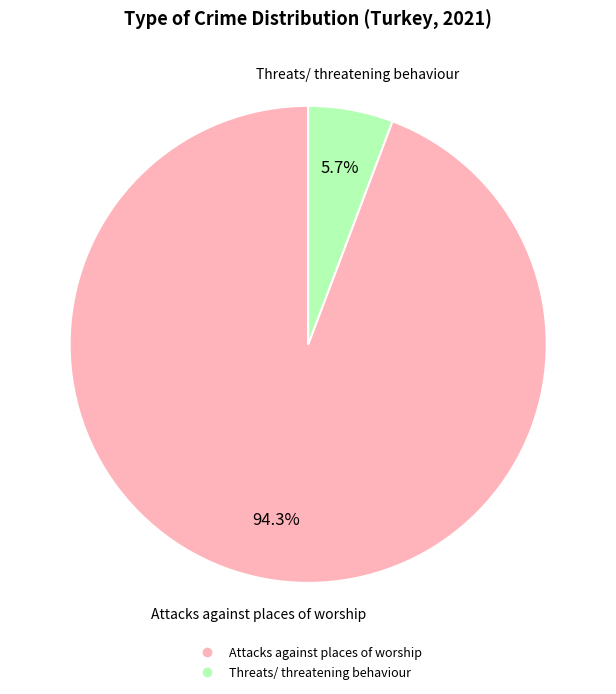

Is Threats/ threatening behaviour the majority of the pie?

No